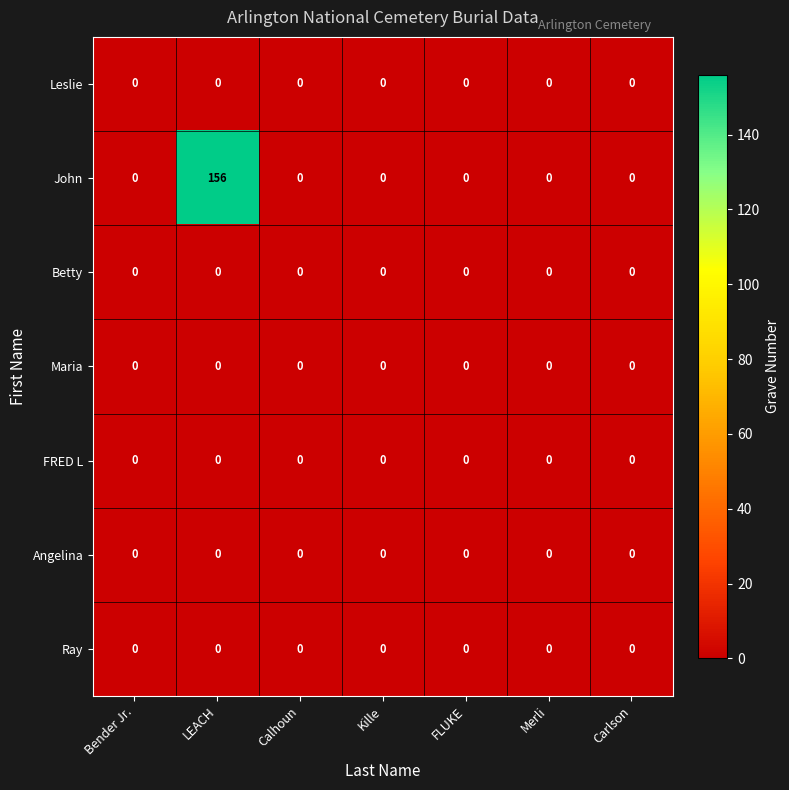

What is the greatest value displayed?

156